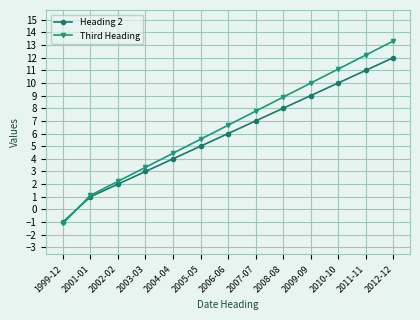

True or false: Heading 2 has a value of 8.0 at 2008-08.

True